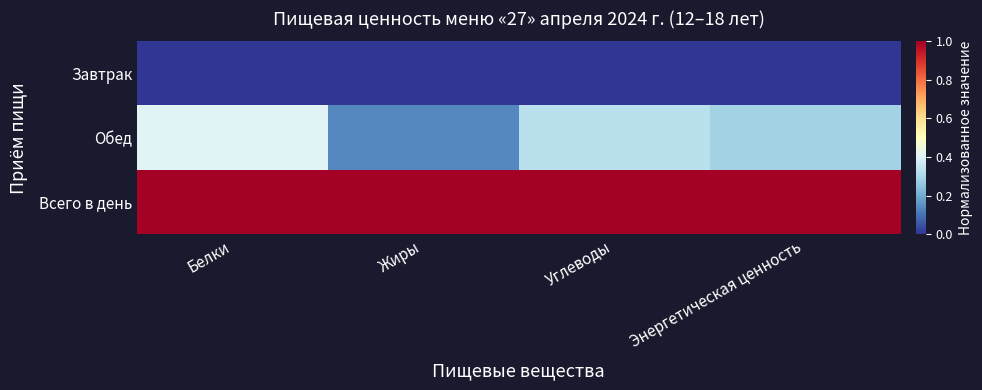

Which series has the largest total across all categories?

Всего в день